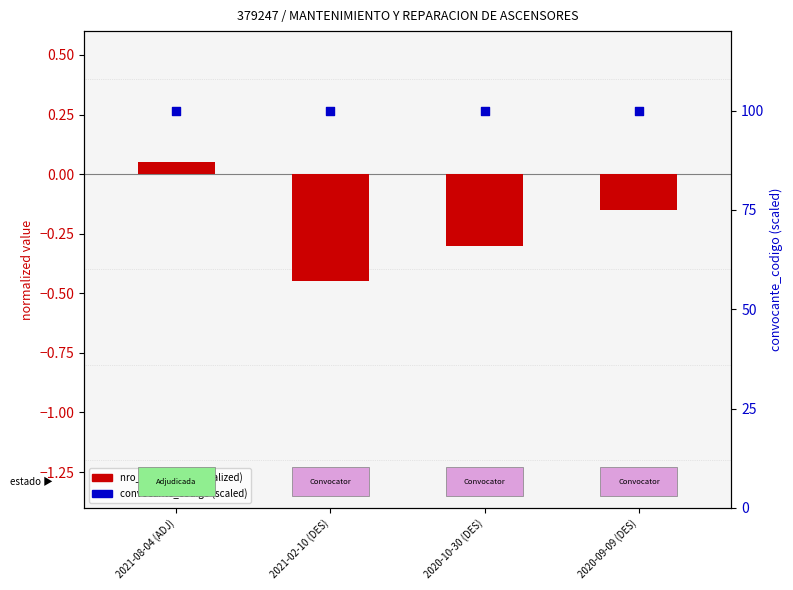

Which series reaches the minimum Y coordinate?

nro_licitacion (normalized)